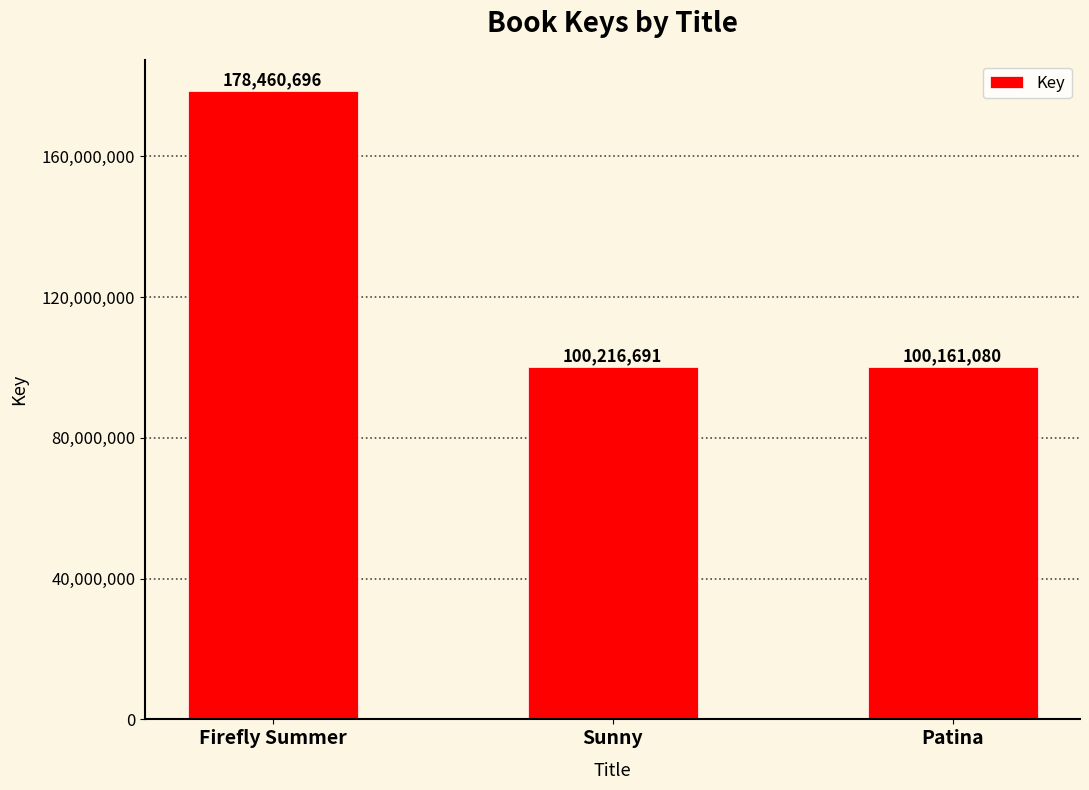

Is it true that the value at Firefly Summer is 178460696?

True